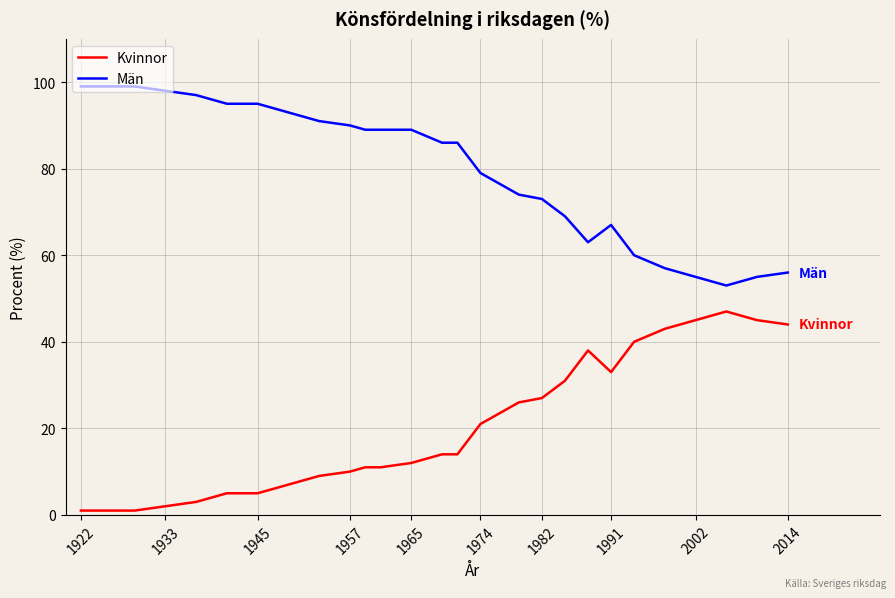

What is the highest value of the Män series?

99